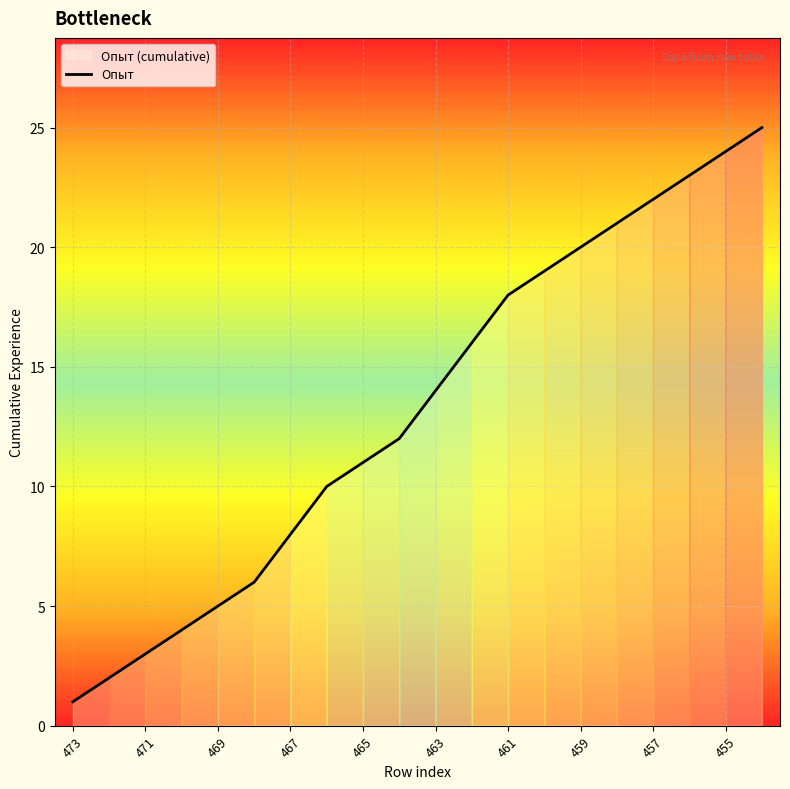

What is the greatest value displayed?

25